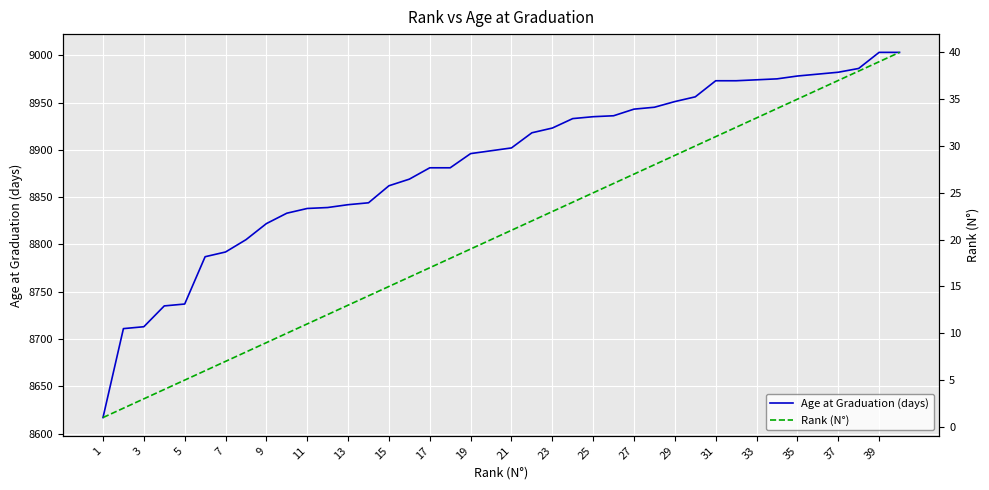

True or false: Age at Graduation (days) and Rank (N°) cross at least once.

False